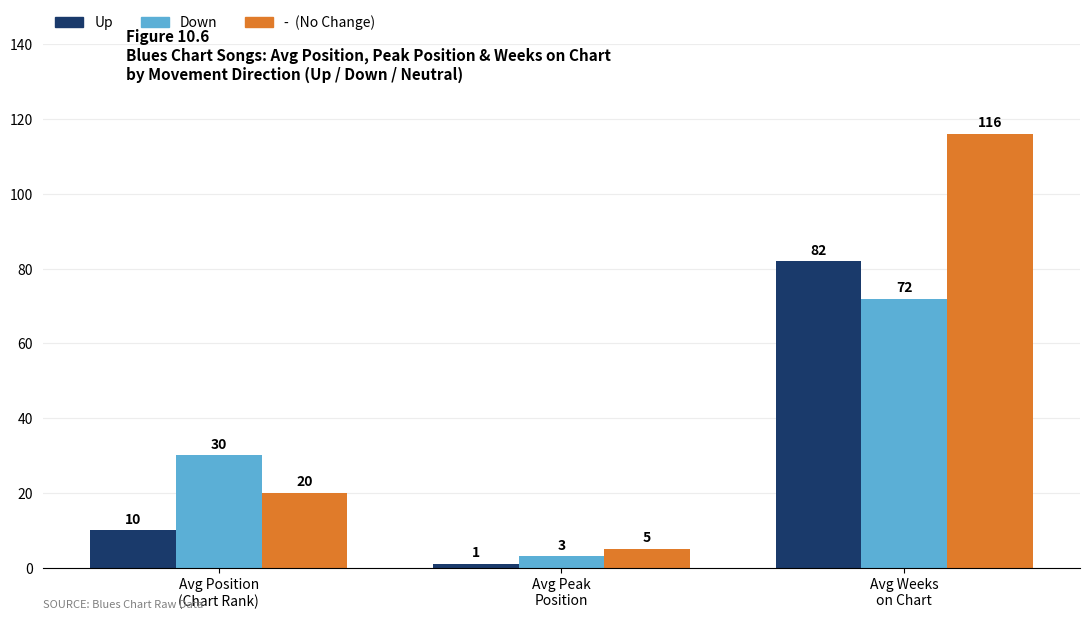

Reading left to right, what are all the values shown in this chart?

Up: 10	1	82
Down: 30	3	72
-: 20	5	116